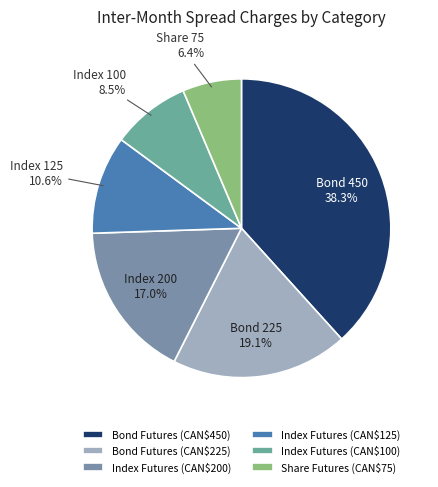

Is there a majority slice in this chart?

No